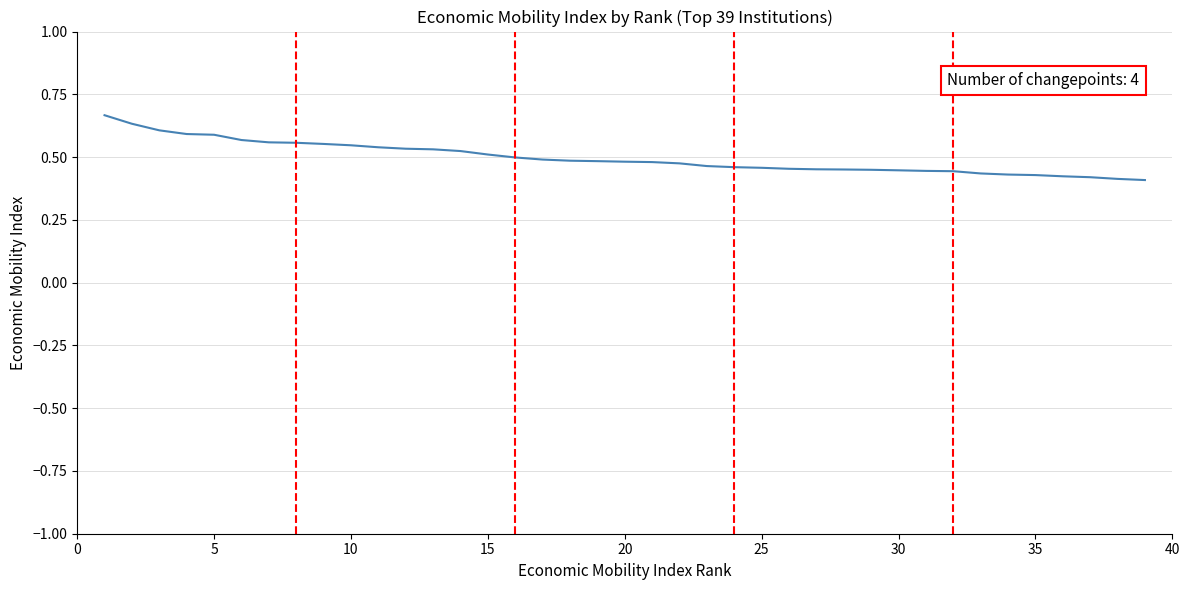

What is the maximum value shown in the chart?

0.7